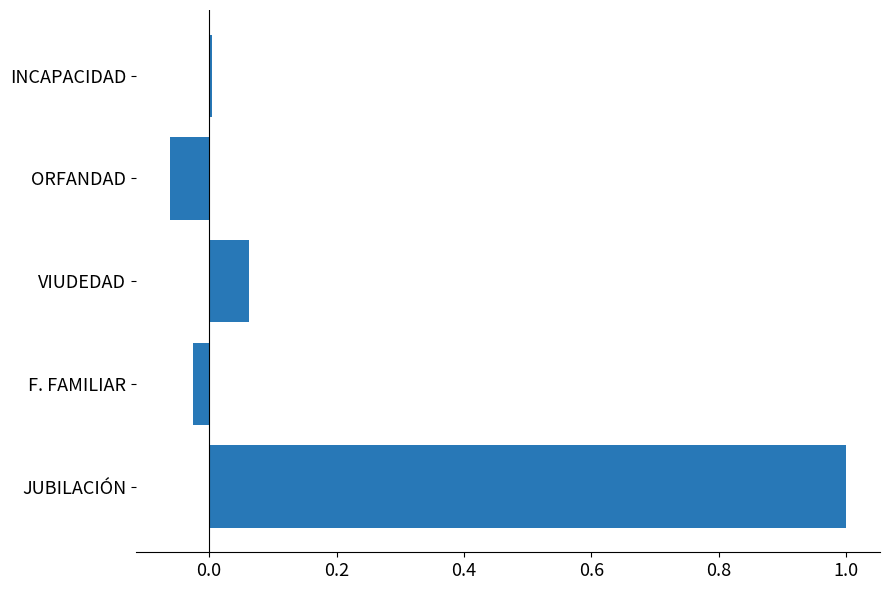

Are the bars grouped side by side (vs. stacked)?

No